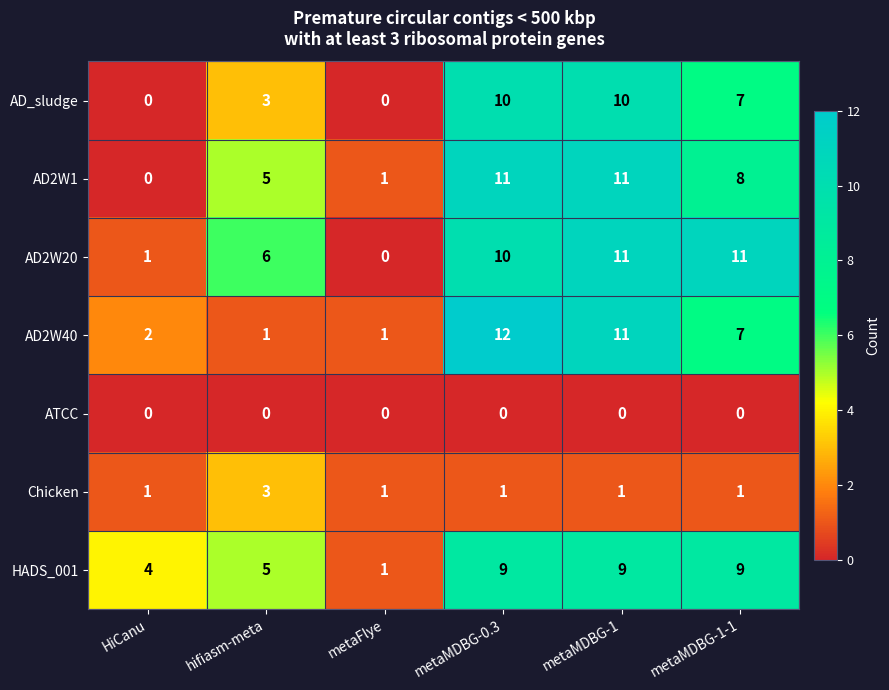

At which label does AD2W1 first exceed 8?

metaMDBG-0.3